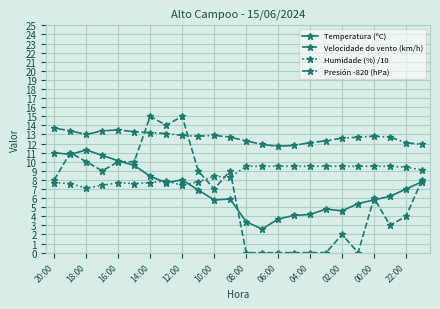

True or false: Temperatura (ºC) has more than 1 interior local peaks.

True